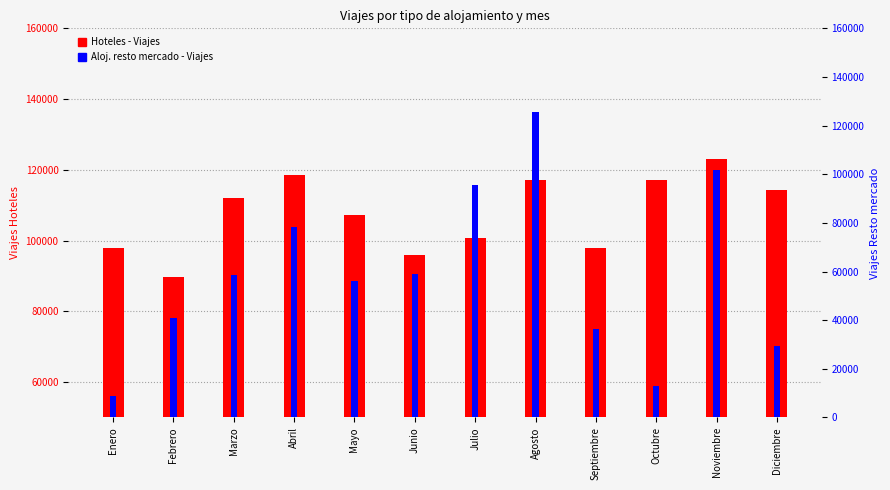

How many values in the Aloj. resto mercado - Viajes series exceed 90205?

5